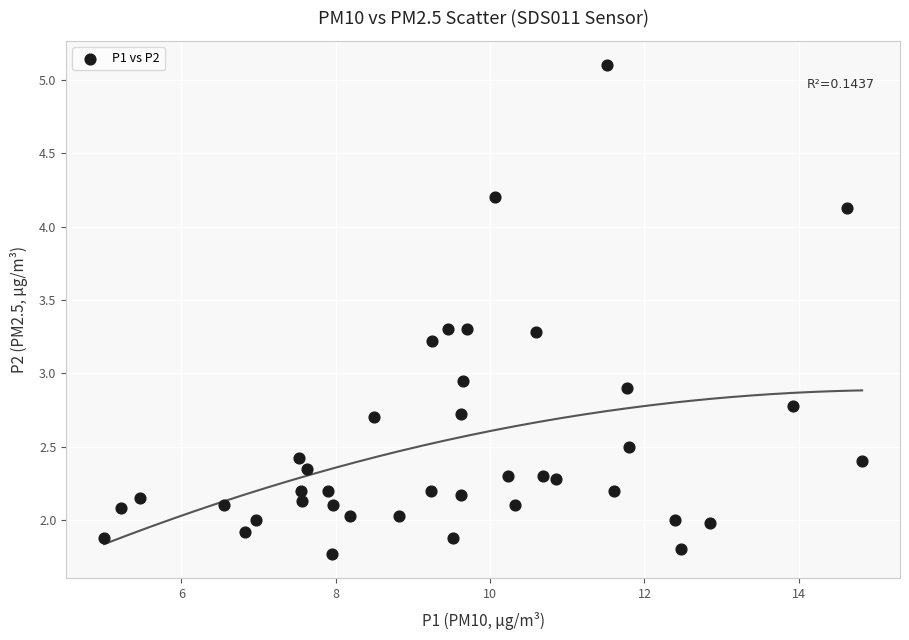

What is the range of Y values (max minus min)?

3.3